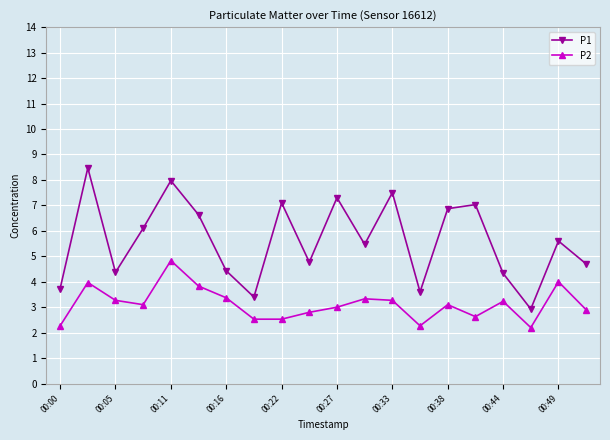

Which series has the widest spread of values?

P1